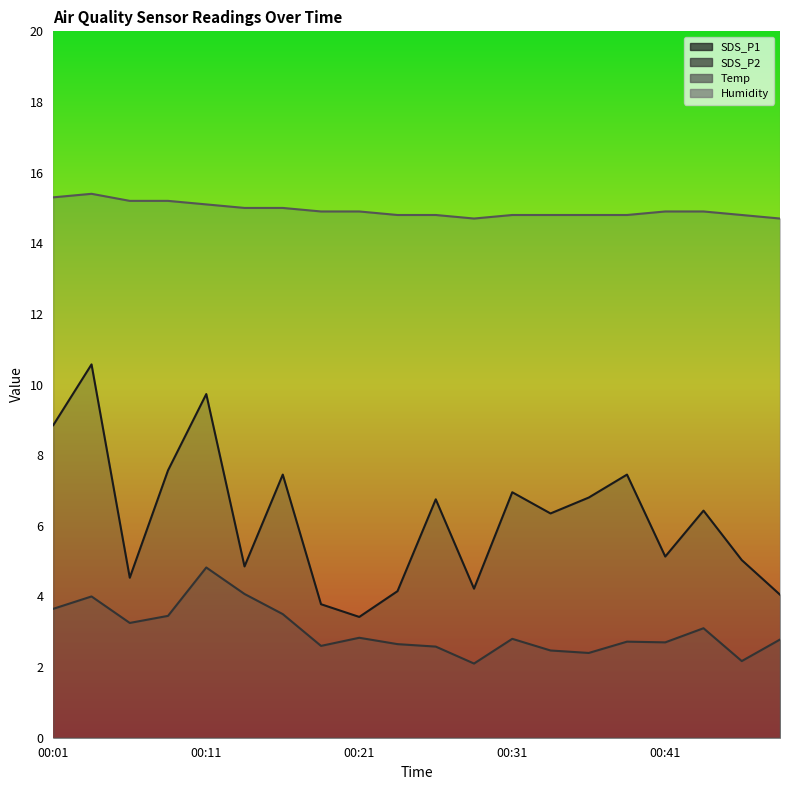

The value of SDS_P1 at 00:48 is 5.4. True or false?

False